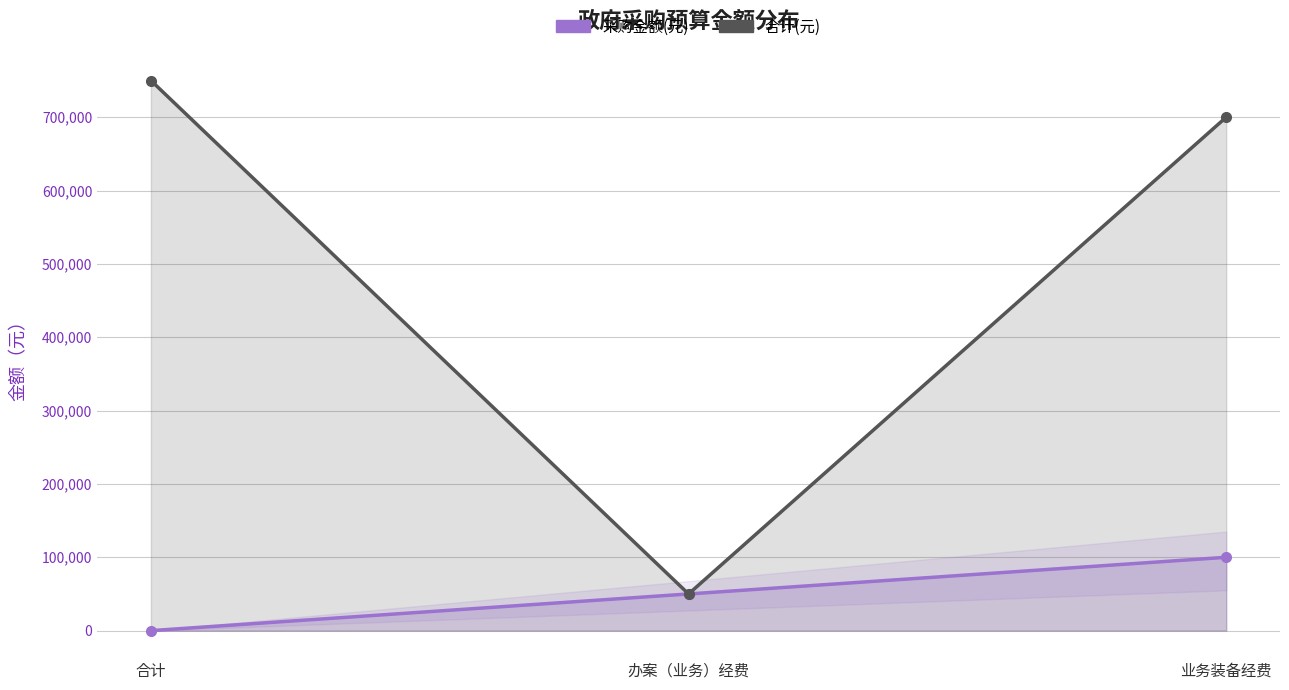

How many categories are shown in the chart?

3